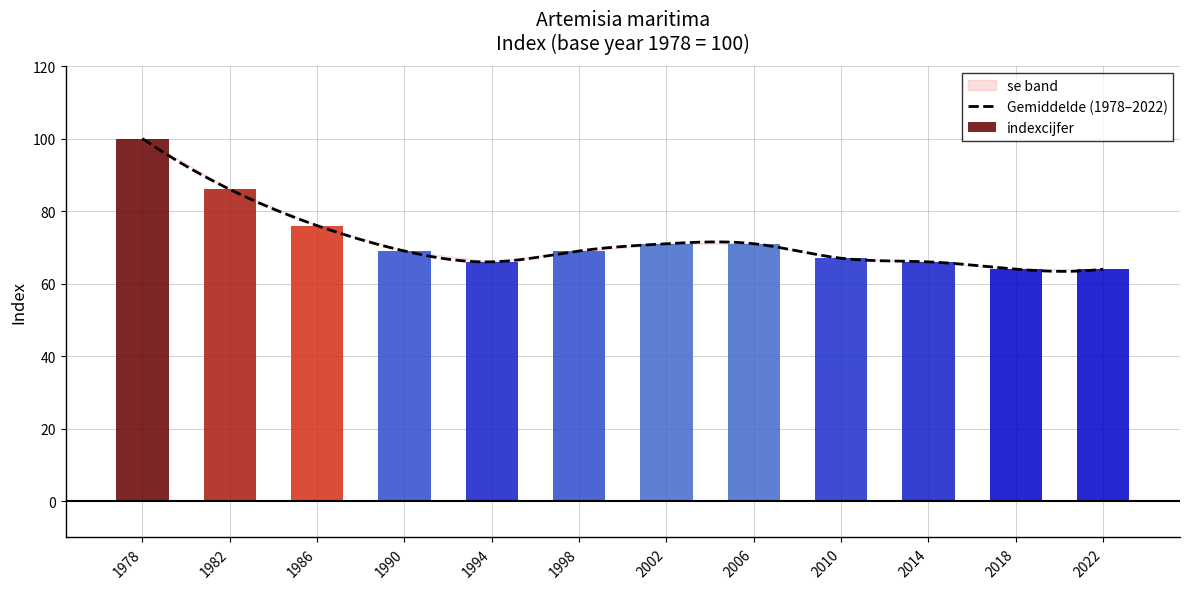

What is the total value across all series at 2018?

64